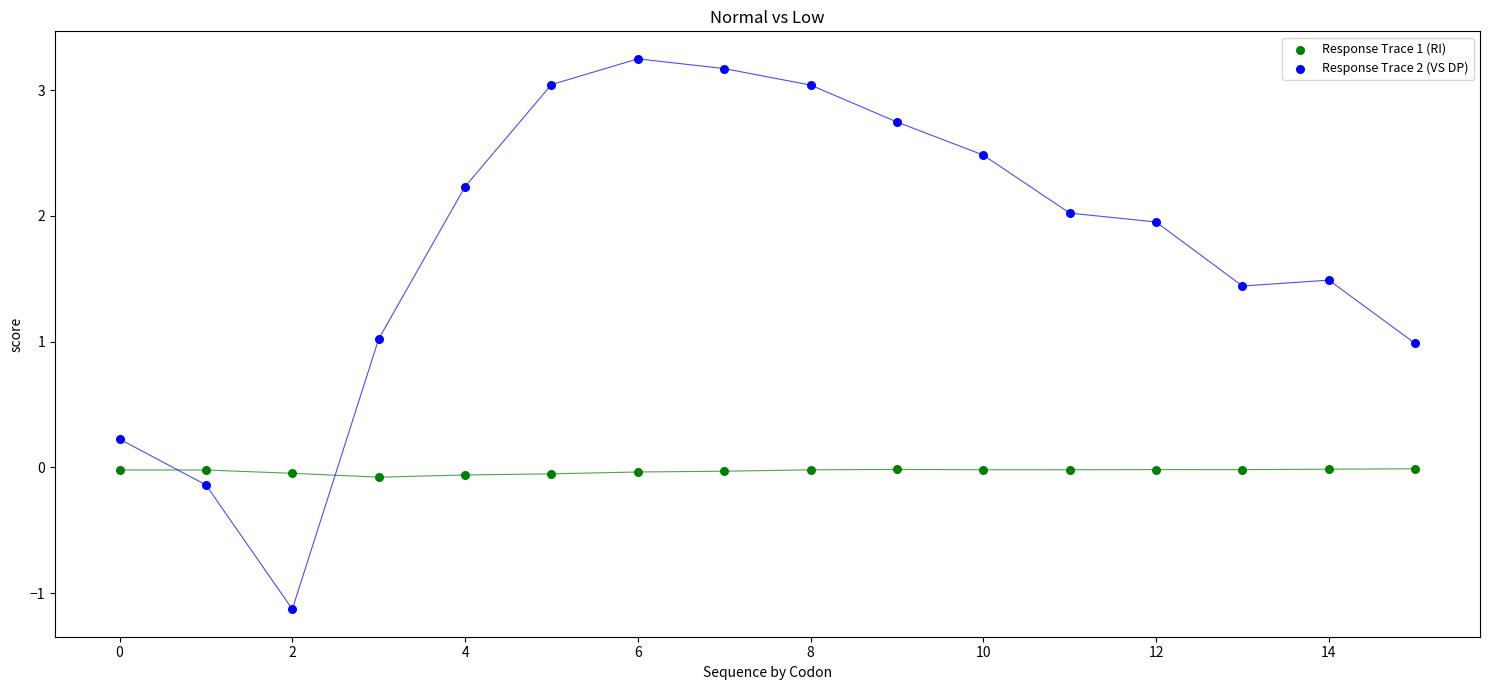

Across all data points, what is the range of Y values (max minus min)?

4.4